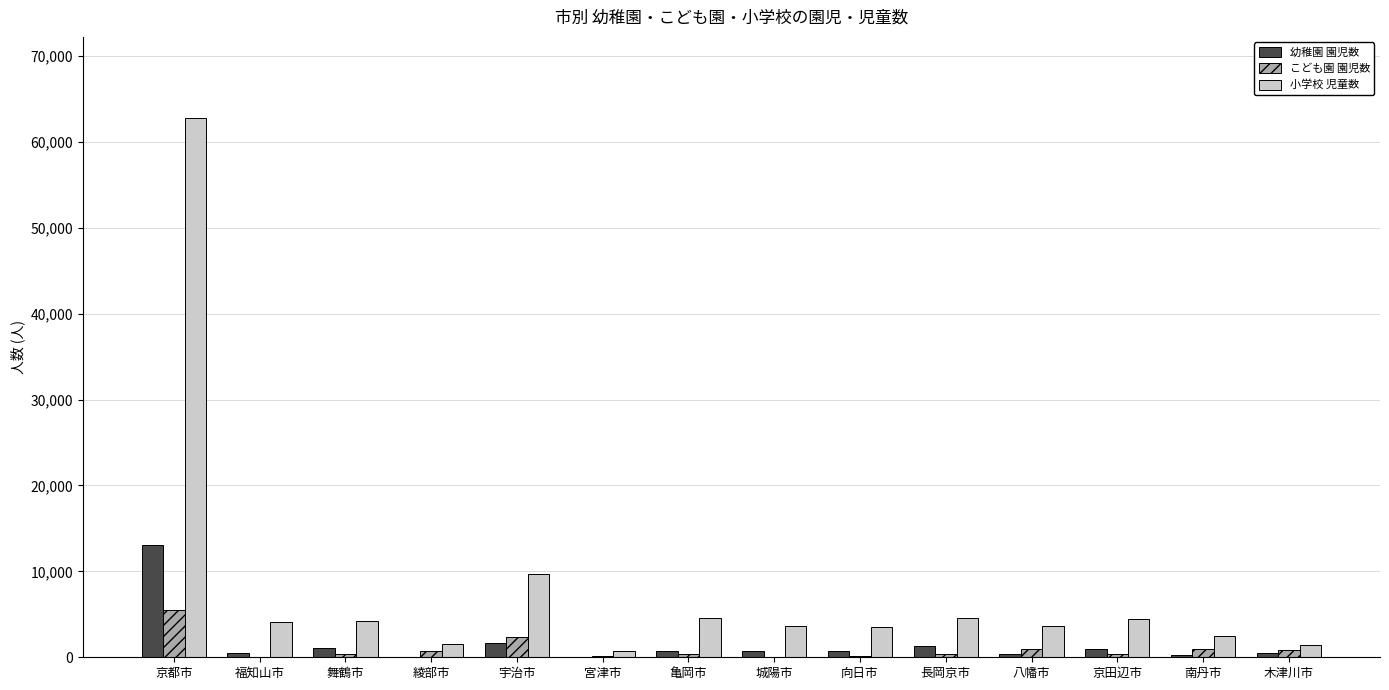

What are all the series names shown in the legend?

幼稚園 園児数, こども園 園児数, 小学校 児童数